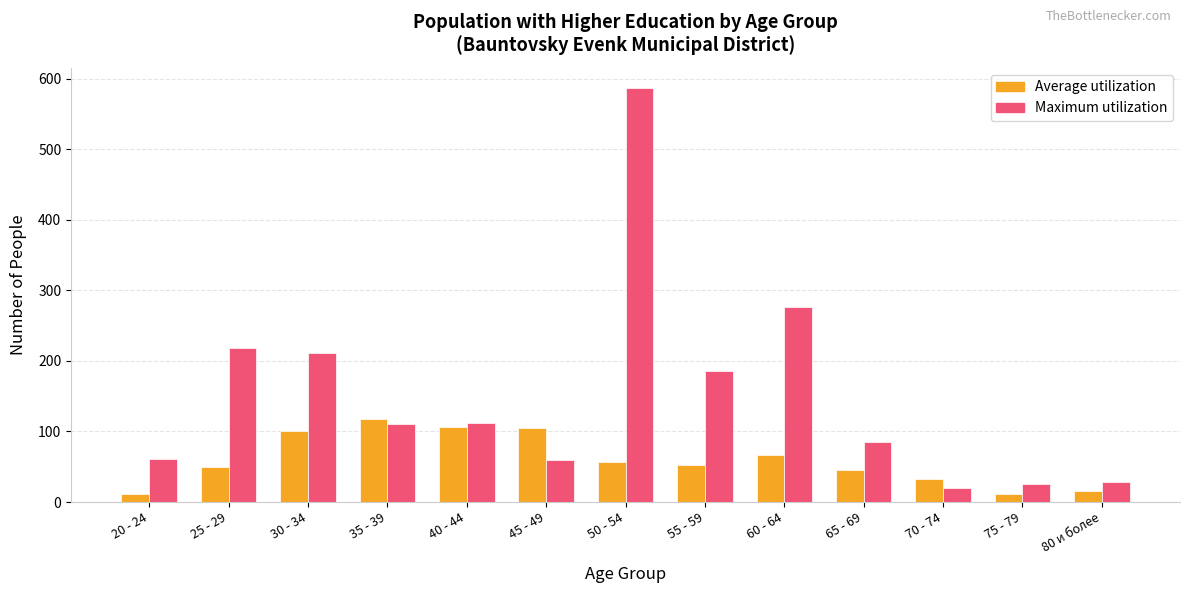

True or false: Maximum utilization has a value of 586 at 50 - 54.

True